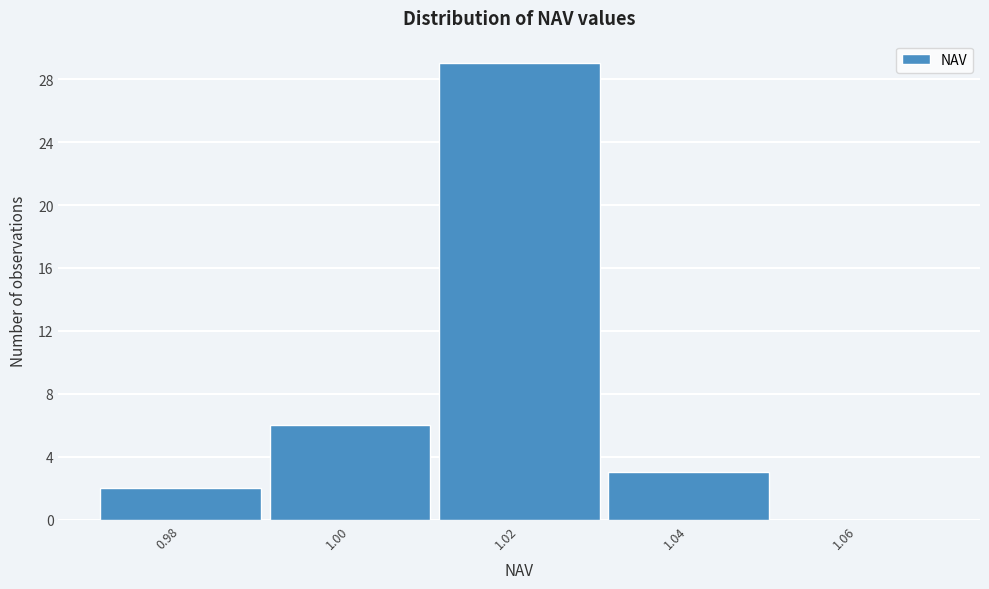

Reading right to left, transcribe all the data shown in this chart.

1.06=0	1.04=3	1.02=29	1.00=6	0.98=2